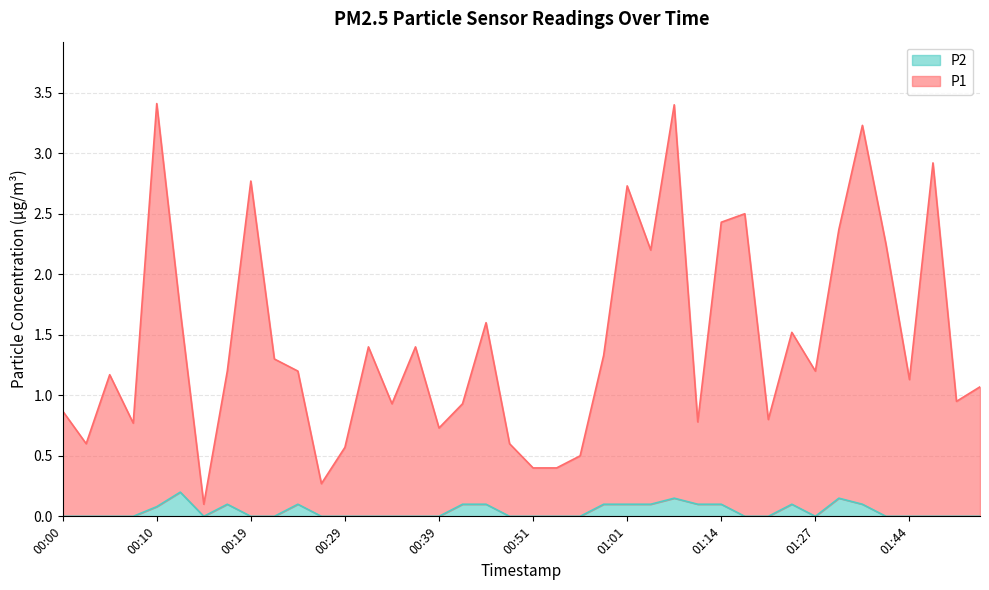

True or false: P2 and P1 cross at least once.

False